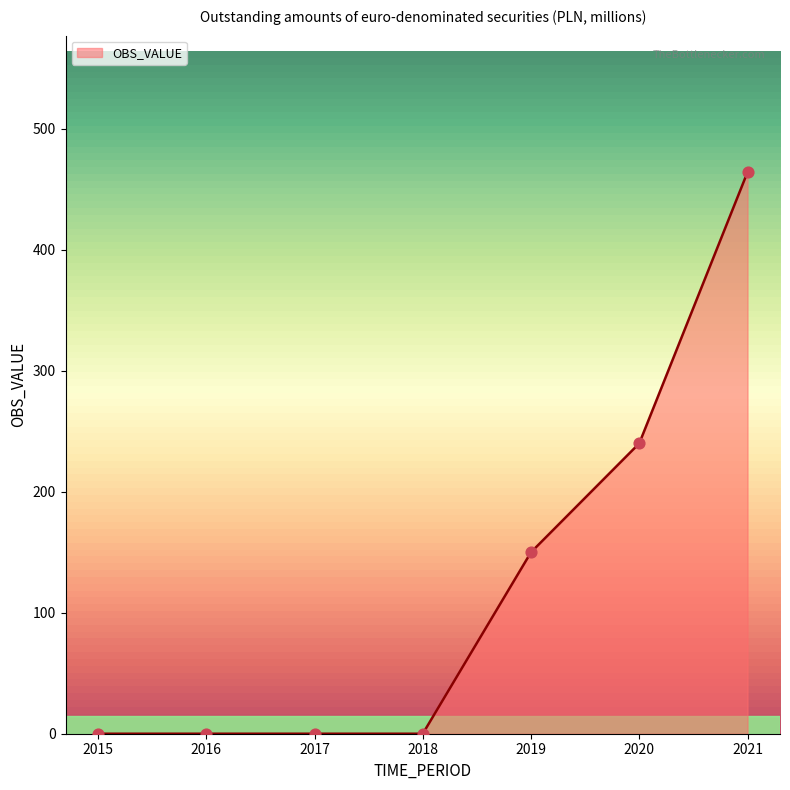

What is the change in value from 2017 to 2021?

+464.0